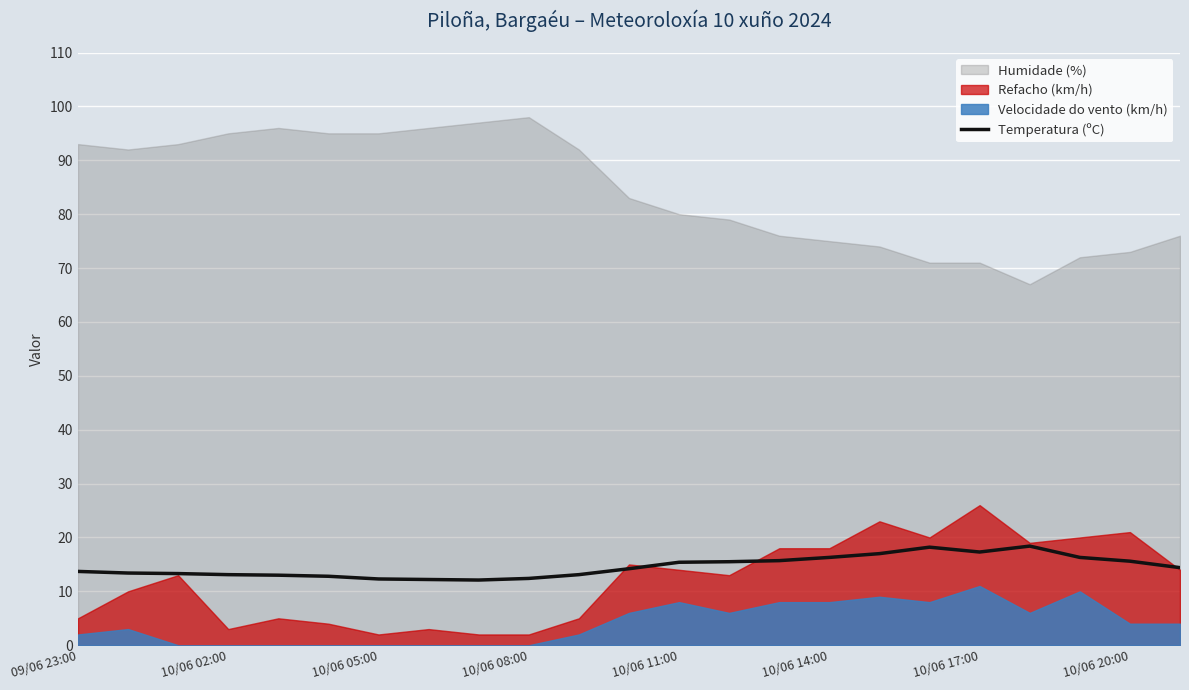

Is it true that Temperatura (ºC) equals 24.1 at 10/06 20:00?

False